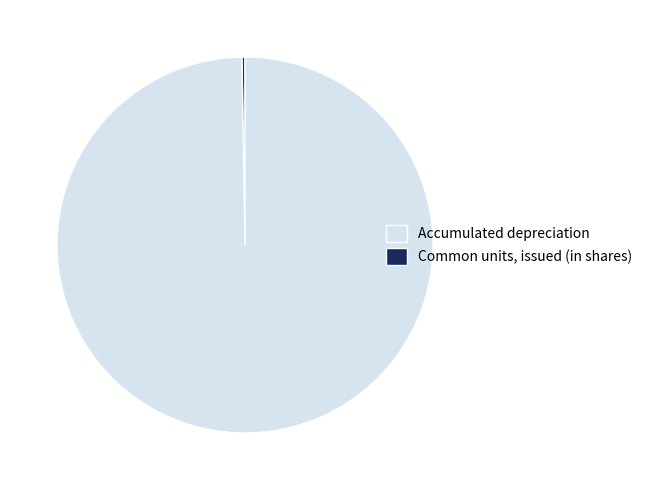

Does any single category account for the majority?

Yes